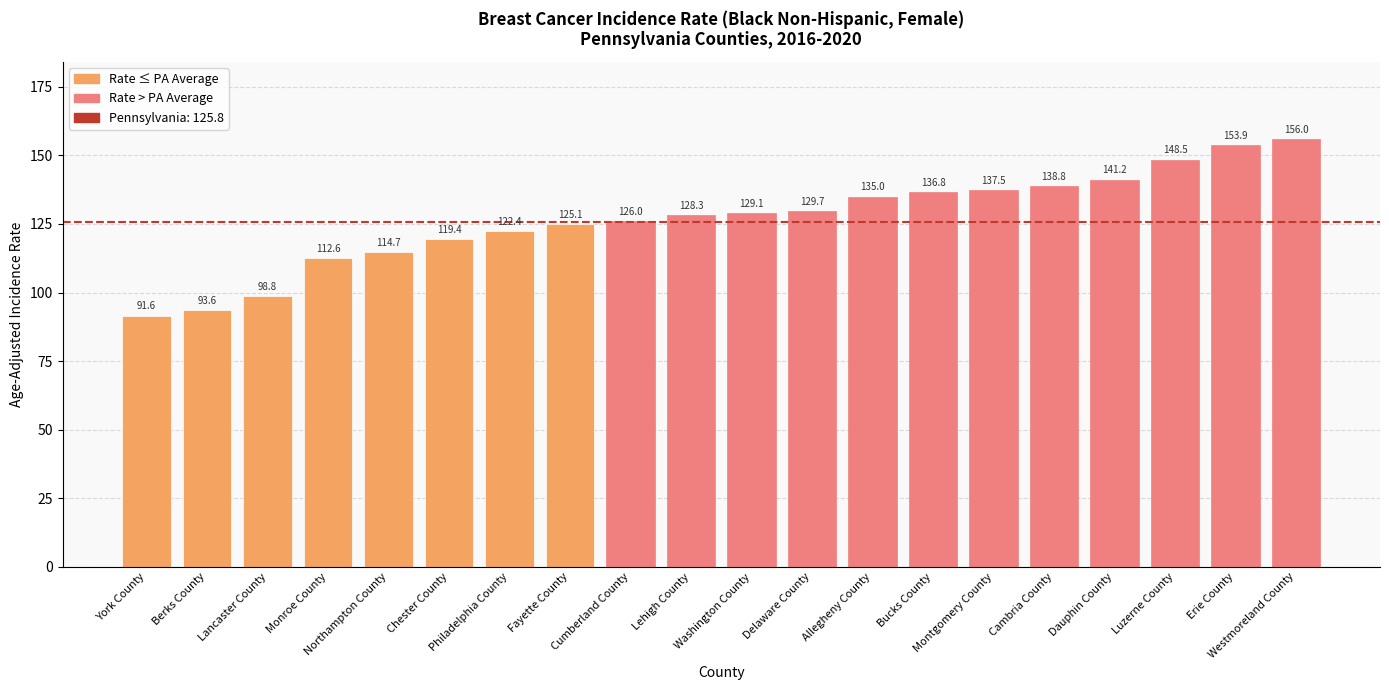

Is it true that the value at Cumberland County is 30.1?

False